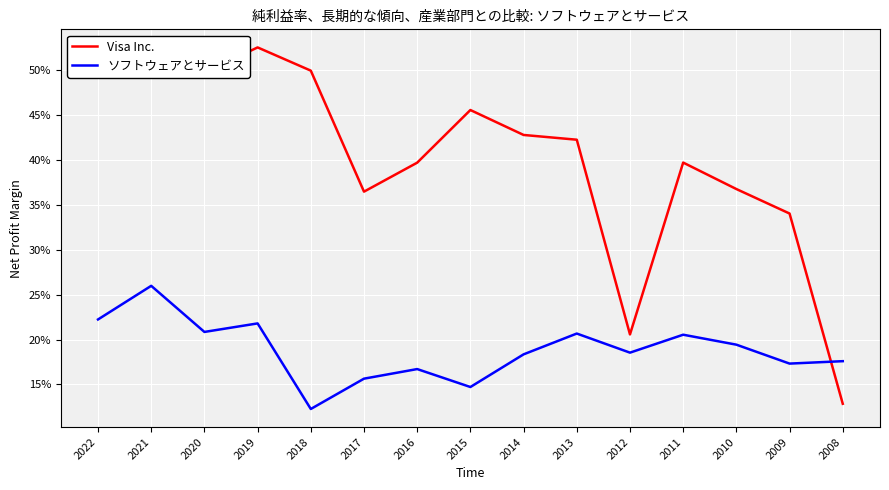

Where do ソフトウェアとサービス and Visa Inc. first cross each other?

2009 and 2008